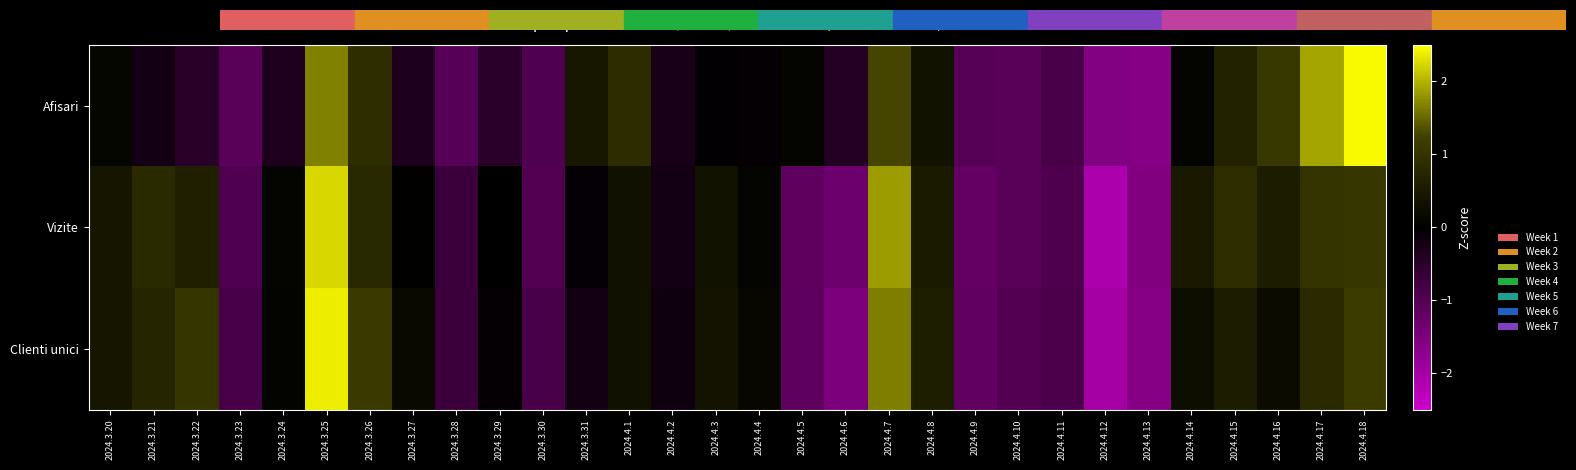

What is the total value across all series at 2024.4.15?

2.1